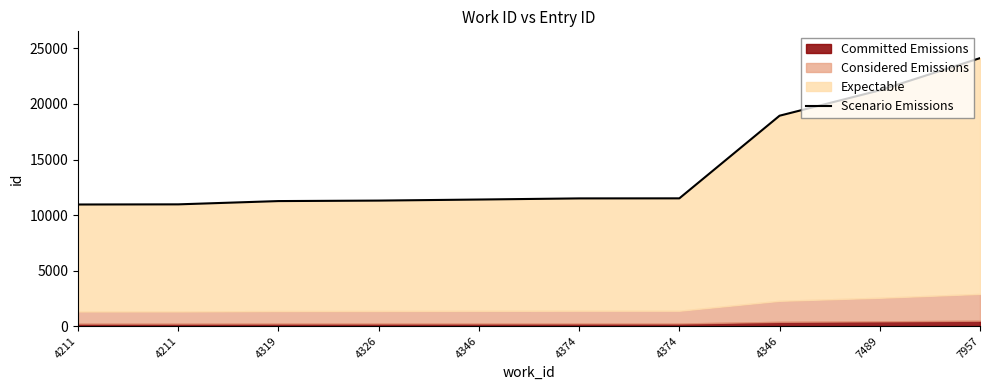

Which label corresponds to the smallest value in the chart?

4211